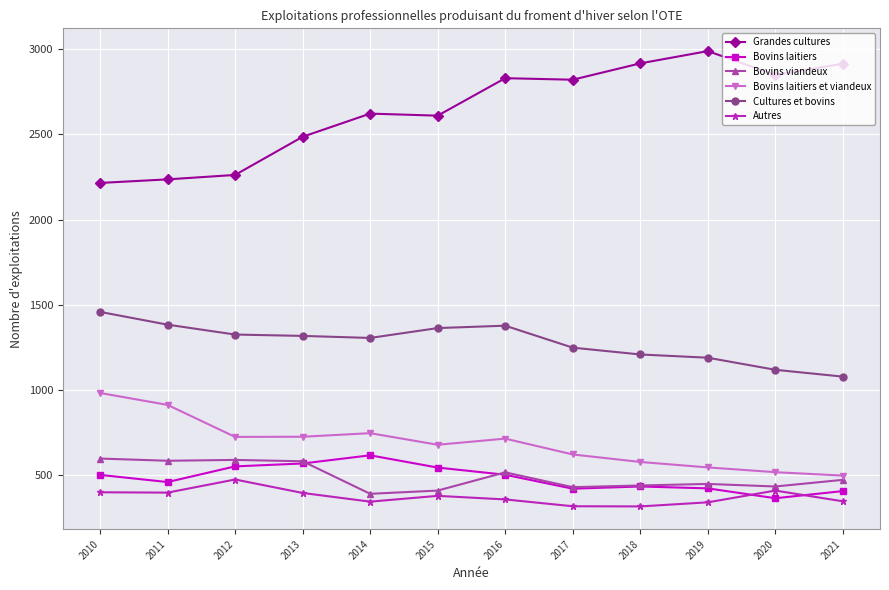

What is the spread (max minus min) of values at 2011?

1839